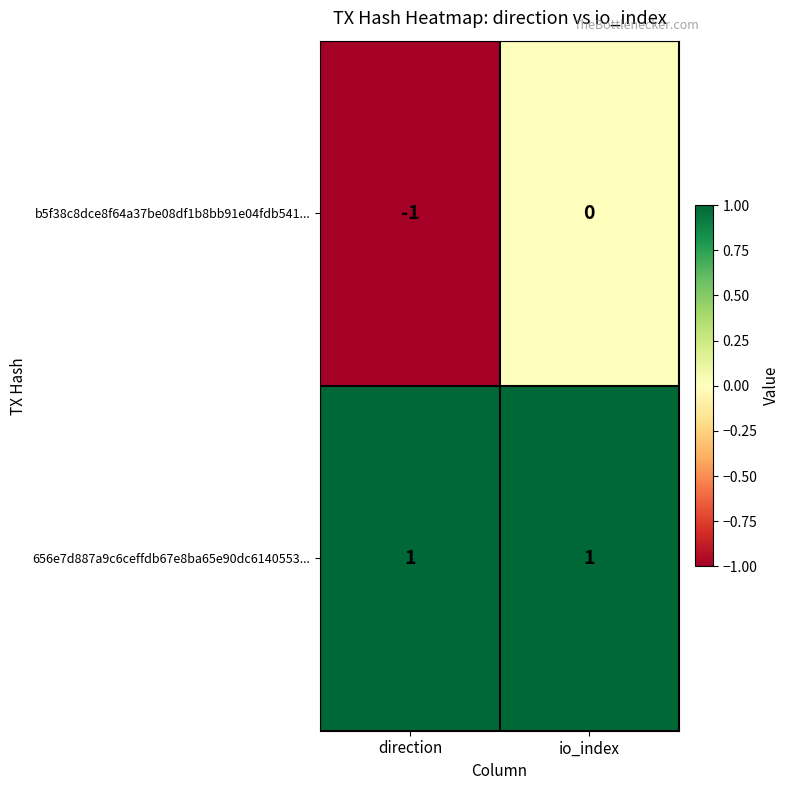

List the series in order of their overall mean, lowest first.

b5f38c8dce8f64a37be08df1b8bb91e04fdb541..., 656e7d887a9c6ceffdb67e8ba65e90dc6140553...